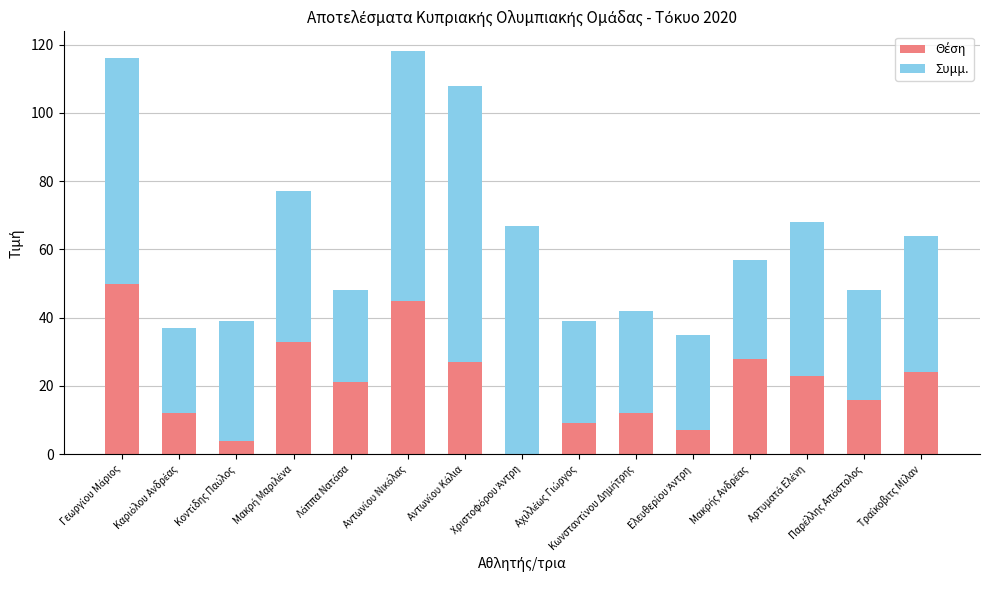

Are the bars horizontal?

No